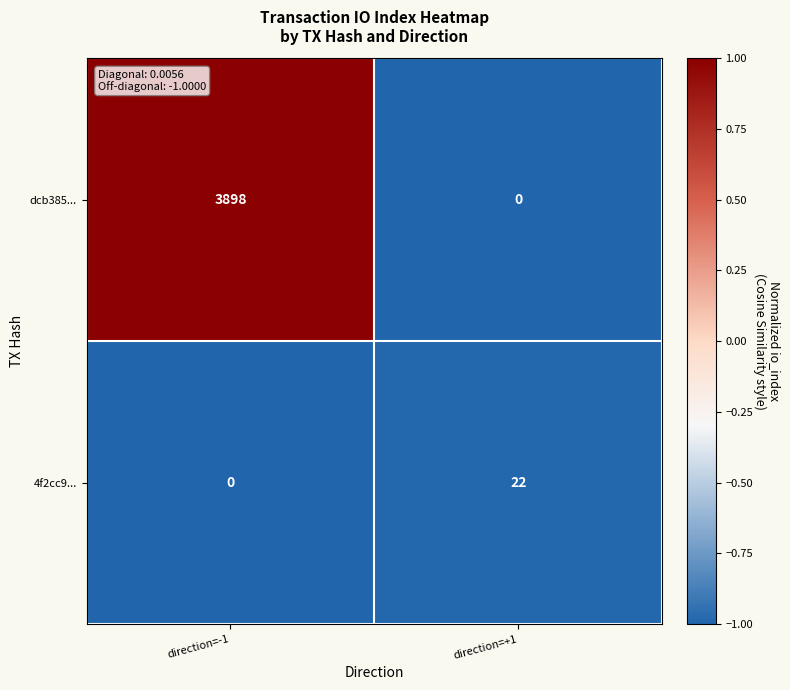

The value of 4f2cc9... at direction=-1 is 0. True or false?

True